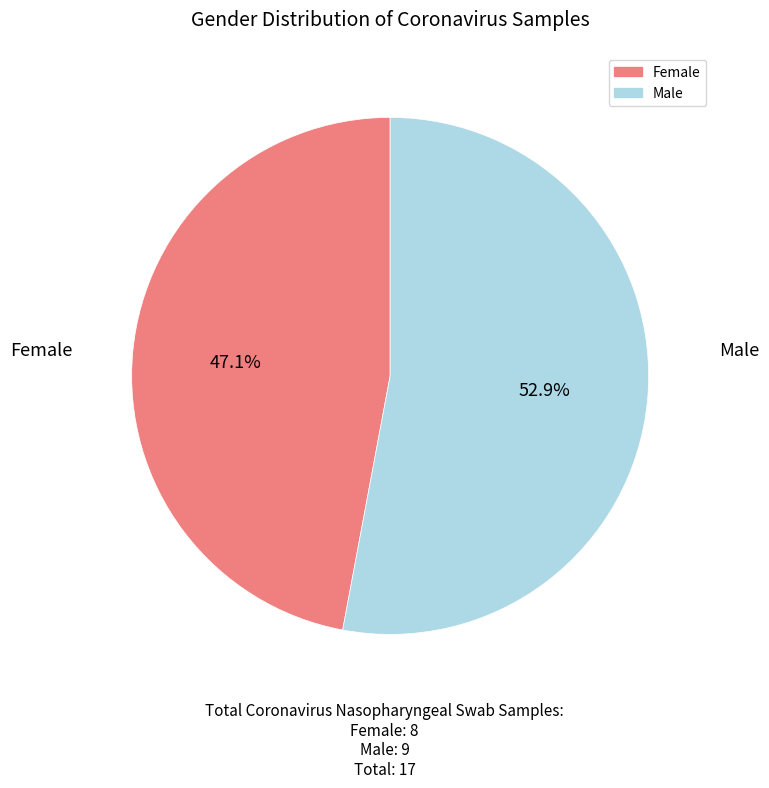

Does any single category account for the majority?

Yes